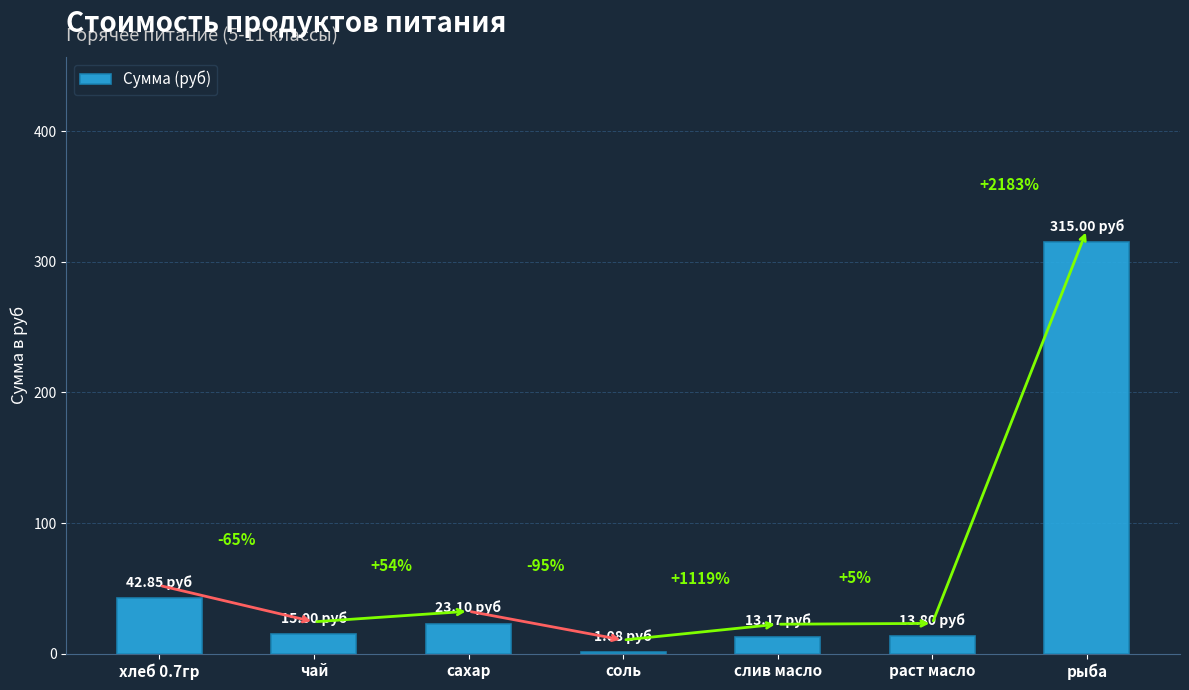

Are the bars horizontal?

No